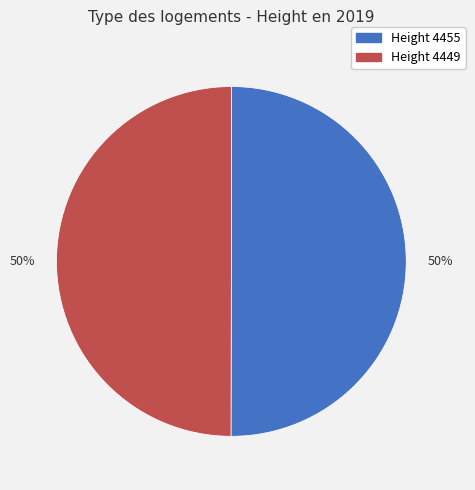

To the nearest percent, what is the average slice percentage?

50%